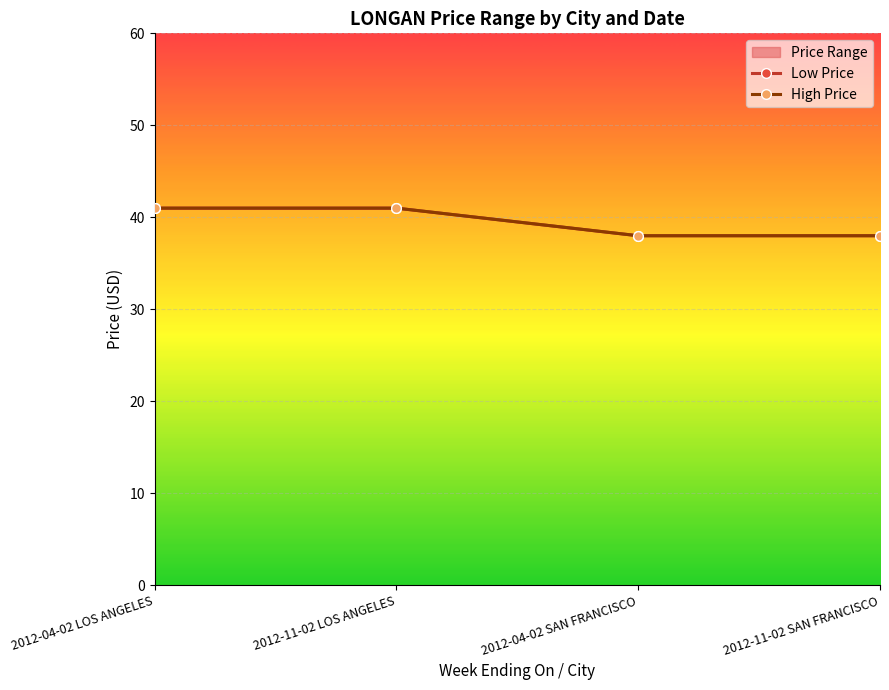

Read the High Price value at 2012-11-02 LOS ANGELES.

41